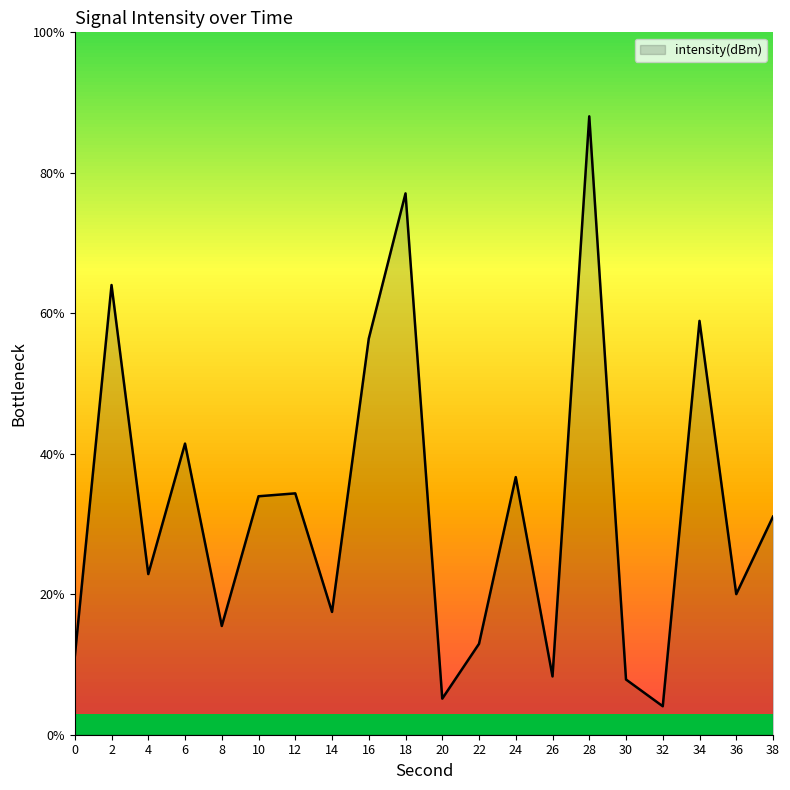

How many lines are shown in the chart?

1